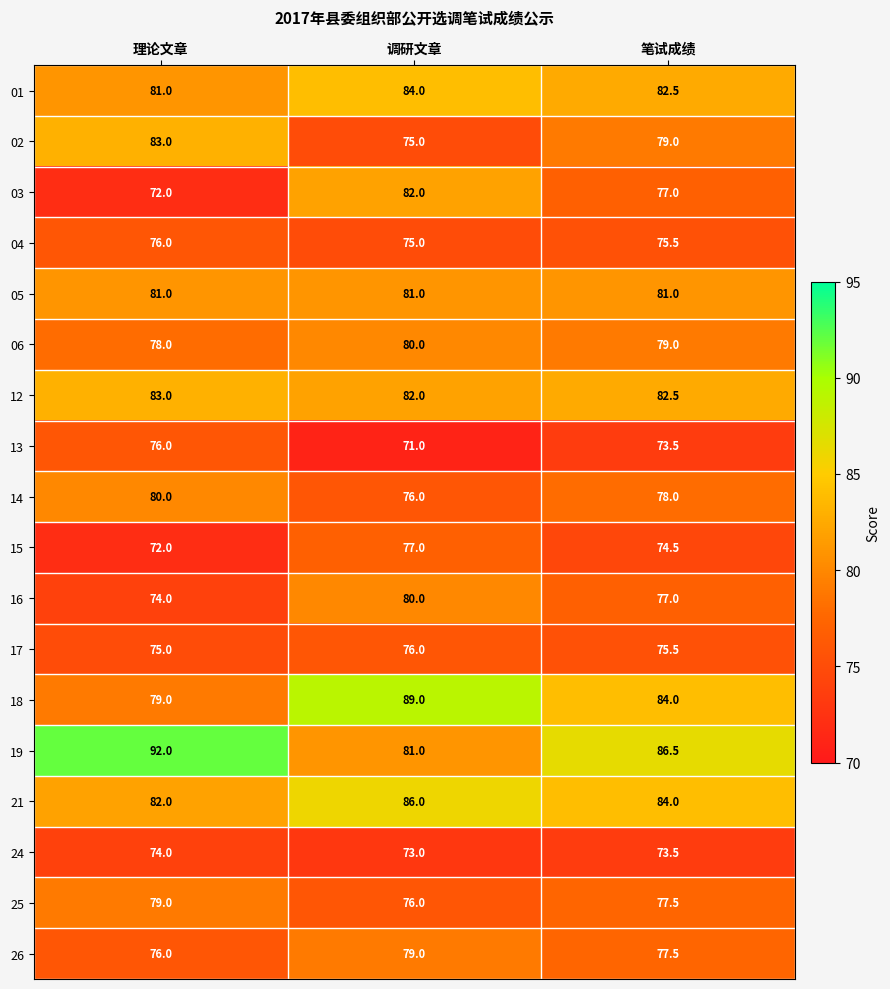

At how many categories does at least one series exceed 75?

3